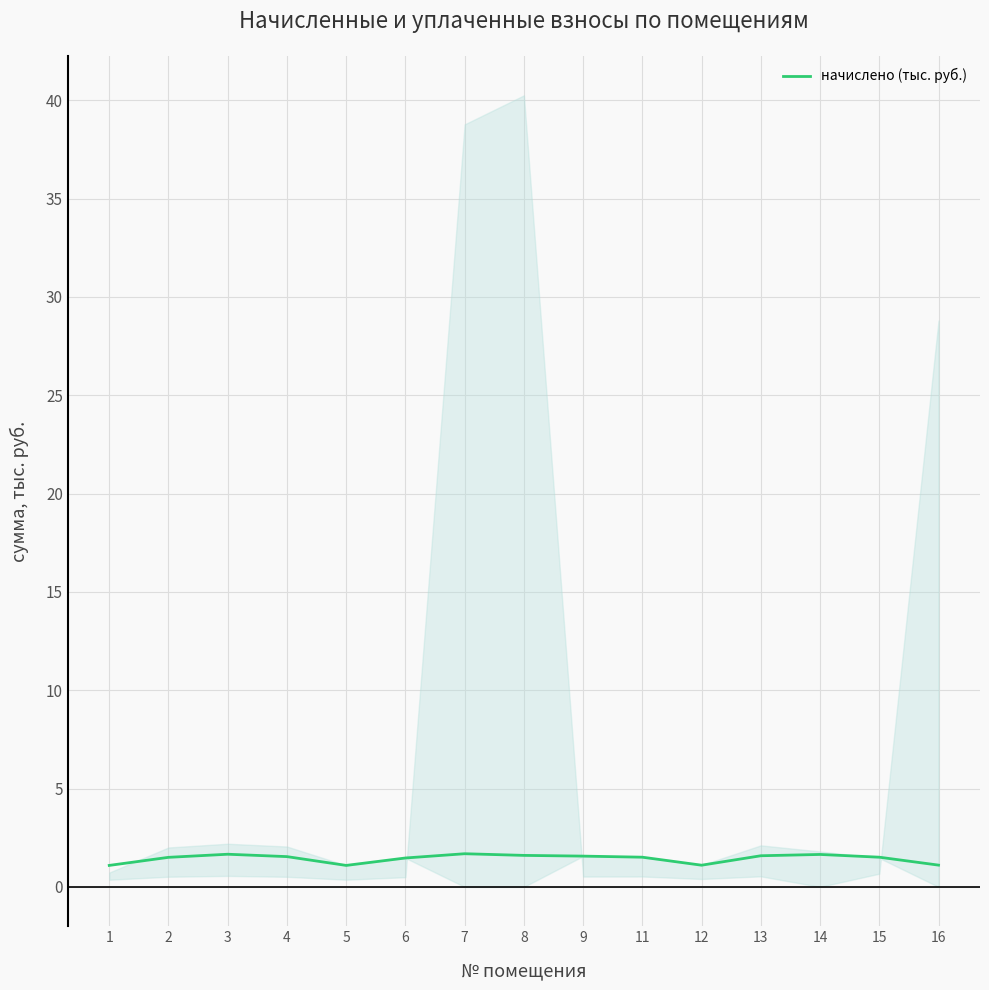

Reading left to right, extract all data points from this chart.

1=1.1	2=1.5	3=1.7	4=1.5	5=1.1	6=1.5	7=1.7	8=1.6	9=1.6	11=1.5	12=1.1	13=1.6	14=1.6	15=1.5	16=1.1